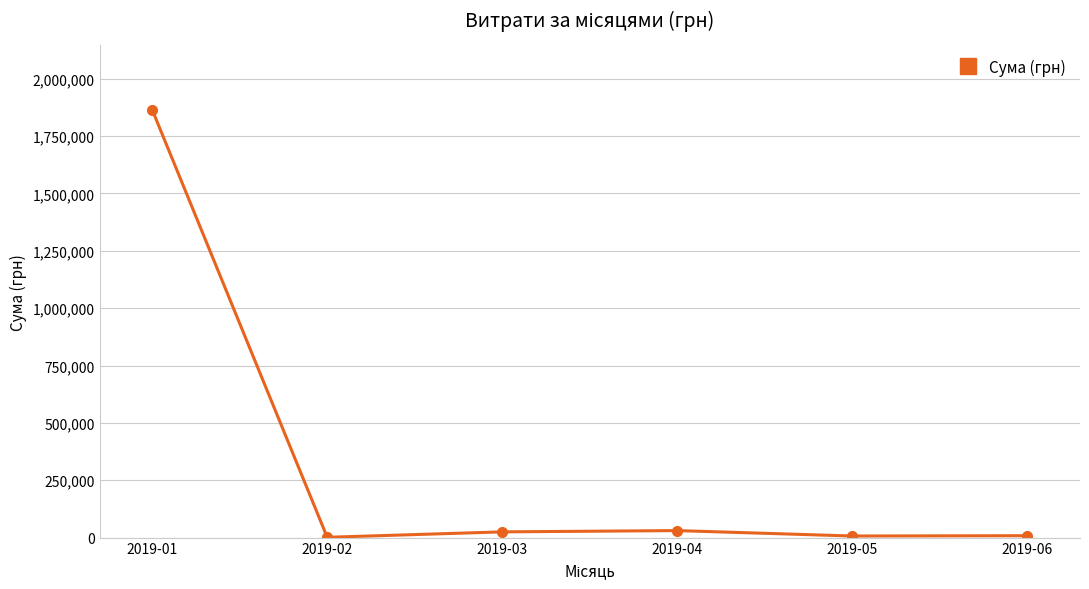

At which category does the chart reach its peak across all series?

2019-01